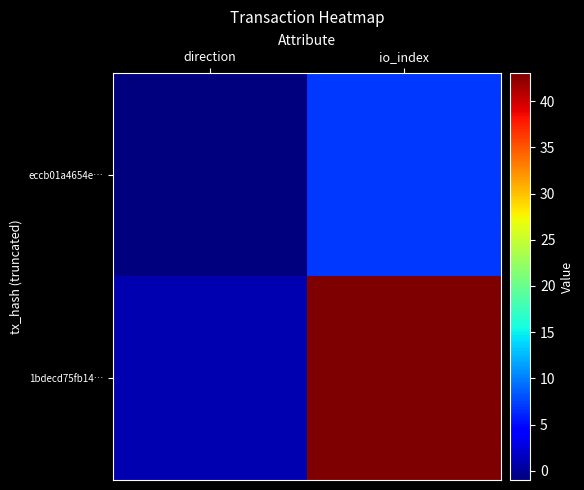

Reading left to right, list all the values displayed in this chart.

eccb01a4654e…: direction=-1	io_index=7
1bdecd75fb14…: direction=1	io_index=43